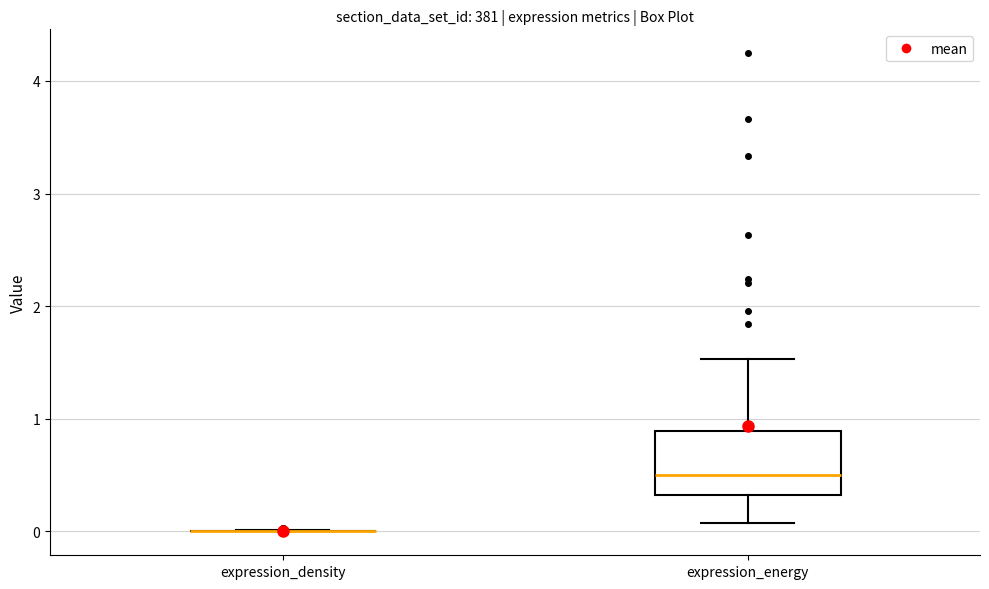

Where does the upper whisker of the box for expression_energy end on the y-axis? The values are not printed on the chart, so give them approximately, as read against the axis.

1.5